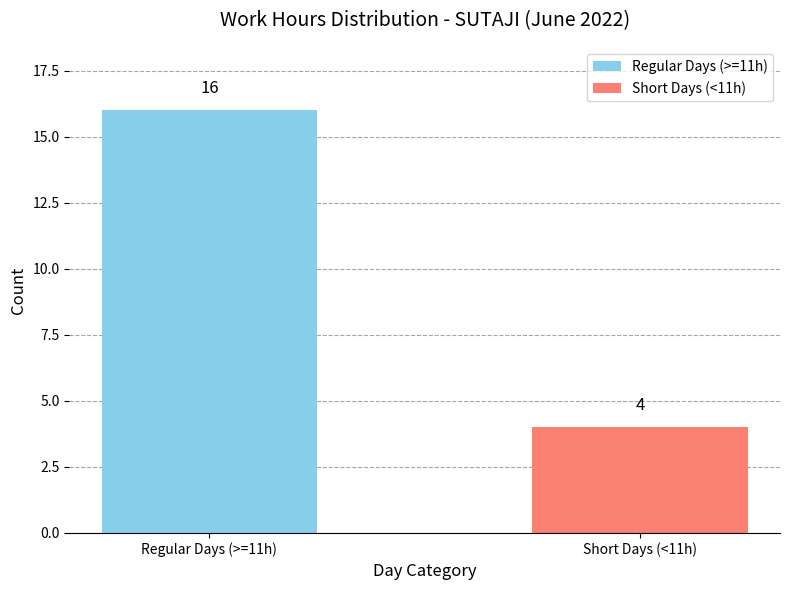

What is the sum of the values at Short Days (<11h) and Regular Days (>=11h)?

20